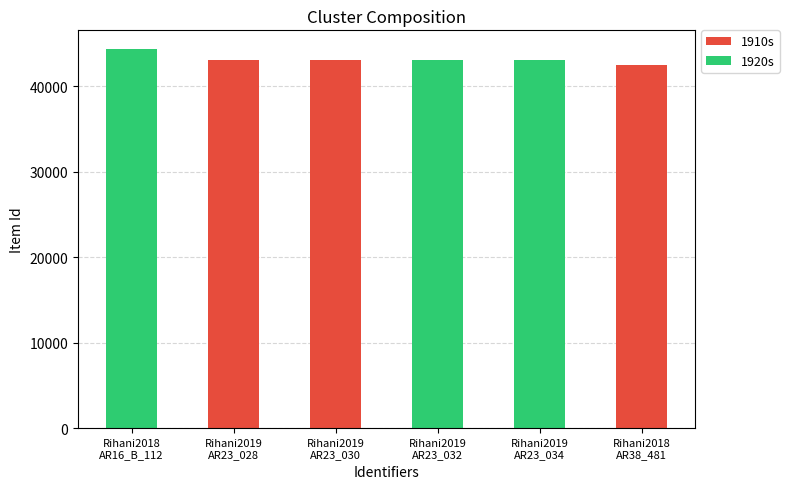

Read the 1910s value at Rihani2019
AR23_028, to the nearest 10.

43090